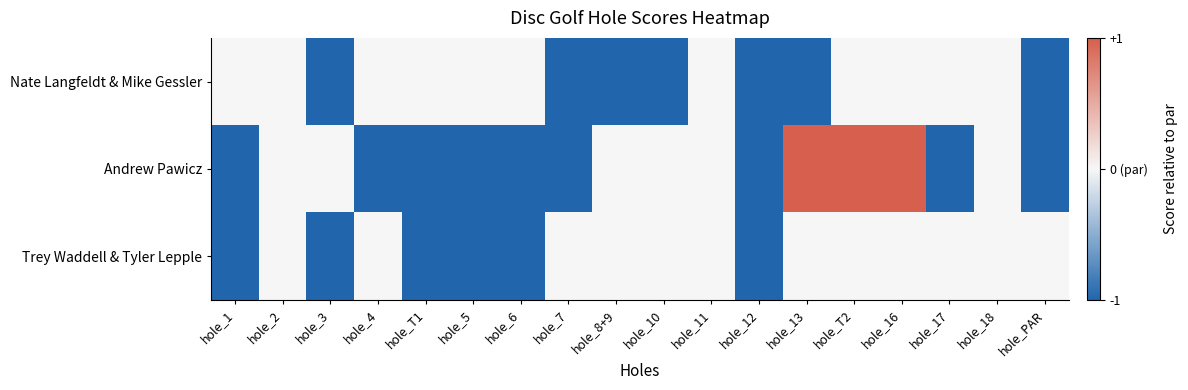

Count the number of data series in this chart.

3